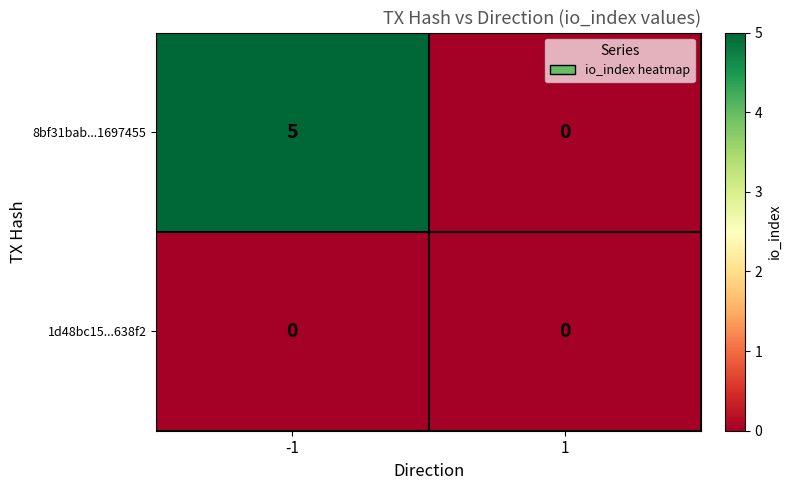

What value does the 8bf31bab...1697455 series have at -1?

5